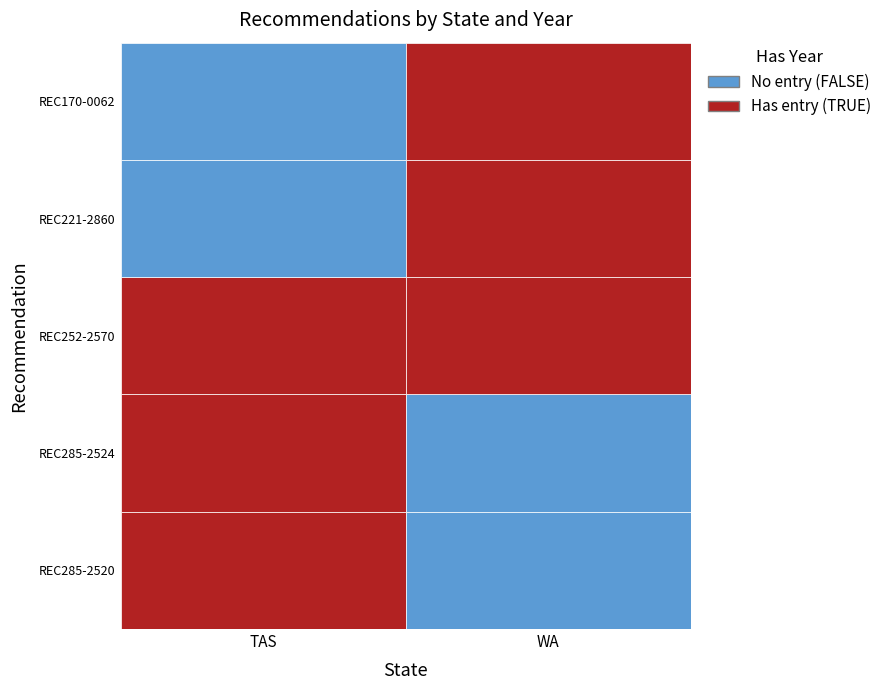

At 3, list the series in order from largest to smallest.

WA, TAS